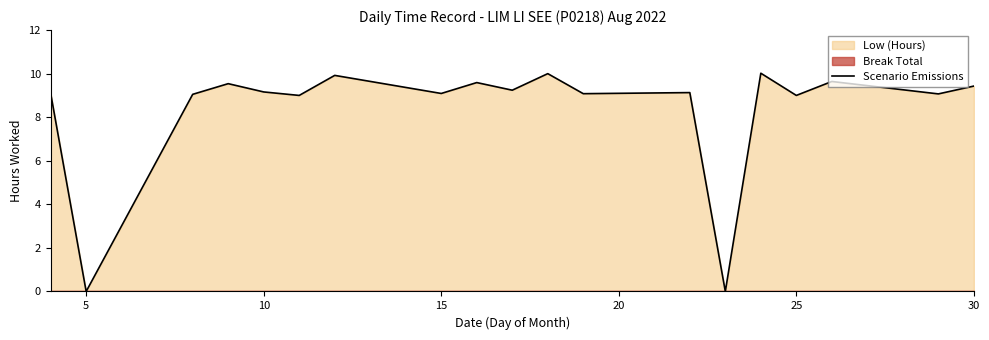

How many data points are less than 9?

2